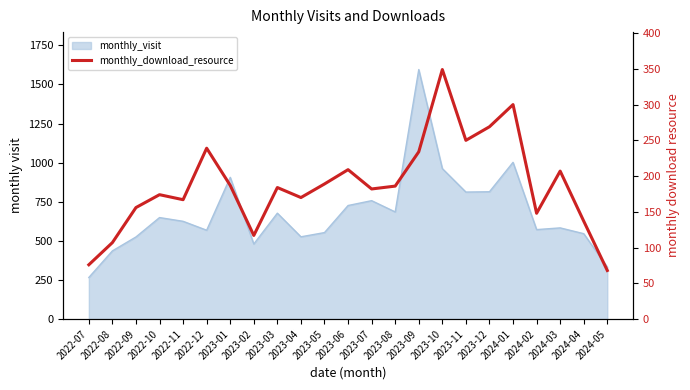

At which category does the chart reach its minimum across all series?

2024-05